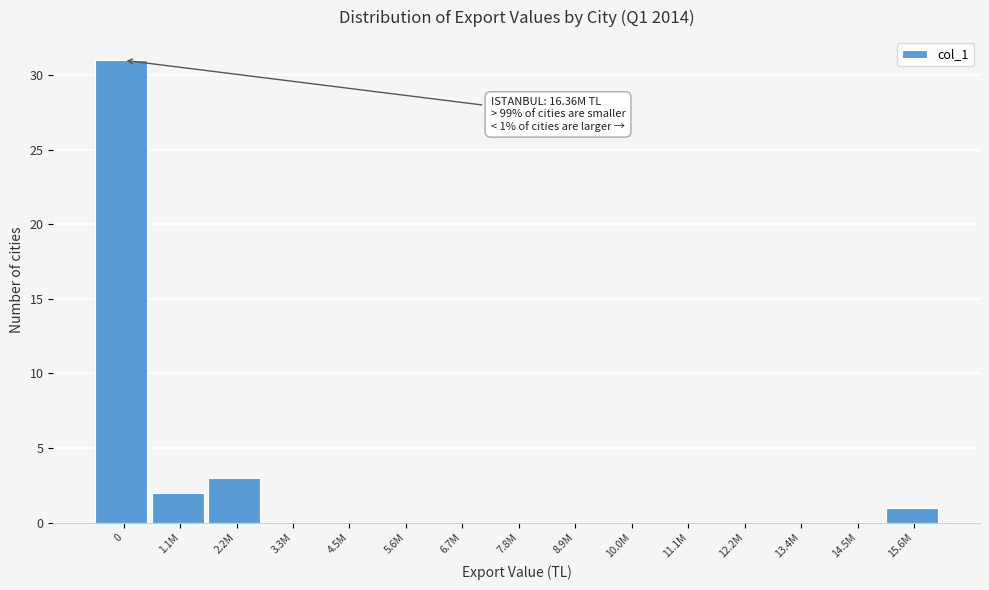

Reading right to left, what are all the values shown in this chart?

15.6M=1	14.5M=0	13.4M=0	12.2M=0	11.1M=0	10.0M=0	8.9M=0	7.8M=0	6.7M=0	5.6M=0	4.5M=0	3.3M=0	2.2M=3	1.1M=2	0=31